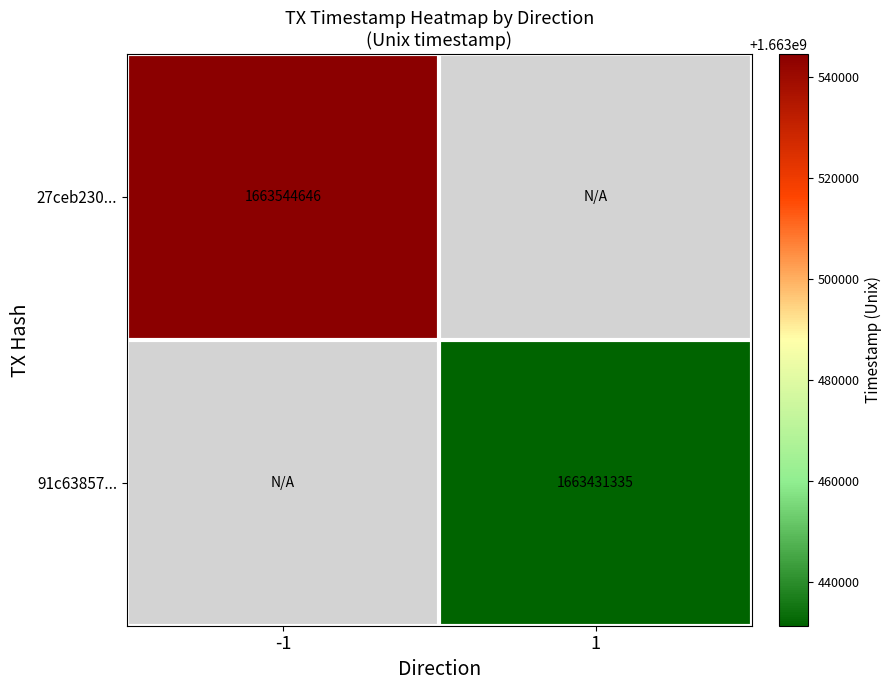

The 27ceb230... series shows 2858123807 at -1. True or false?

False